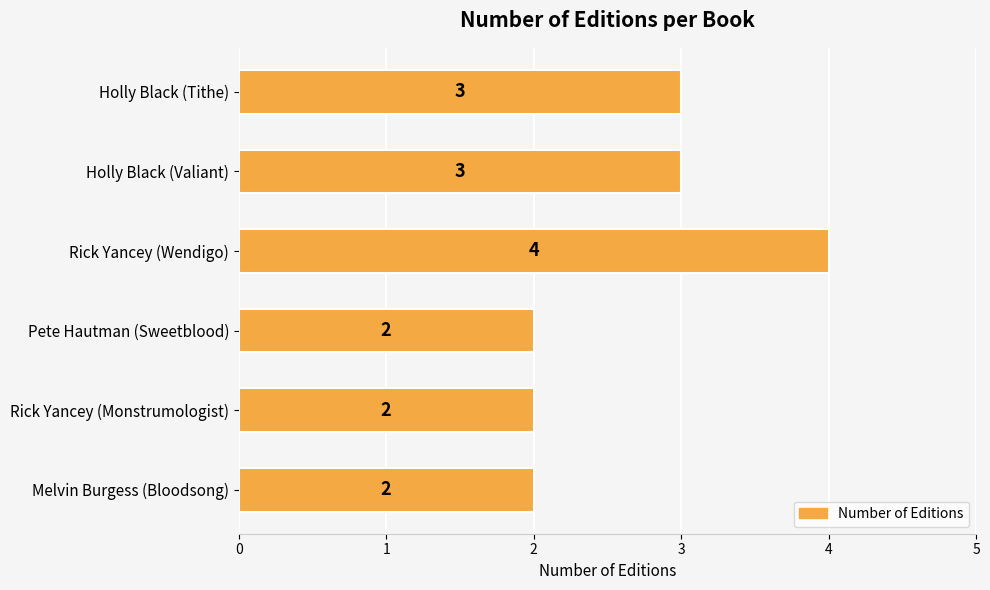

What is the minimum value shown in the chart?

2